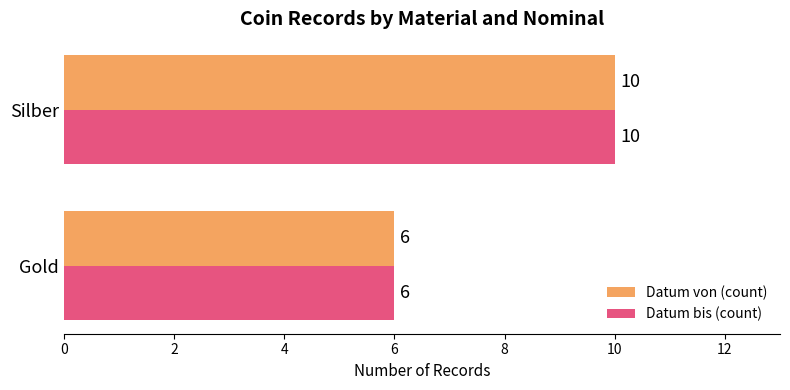

The Datum bis (count) series shows 3 at Gold. True or false?

False